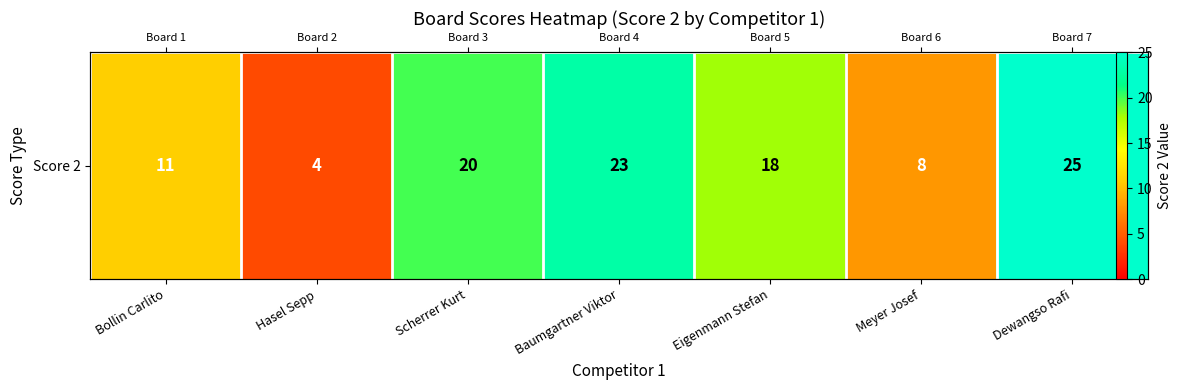

The value at Baumgartner Viktor is 23. True or false?

True